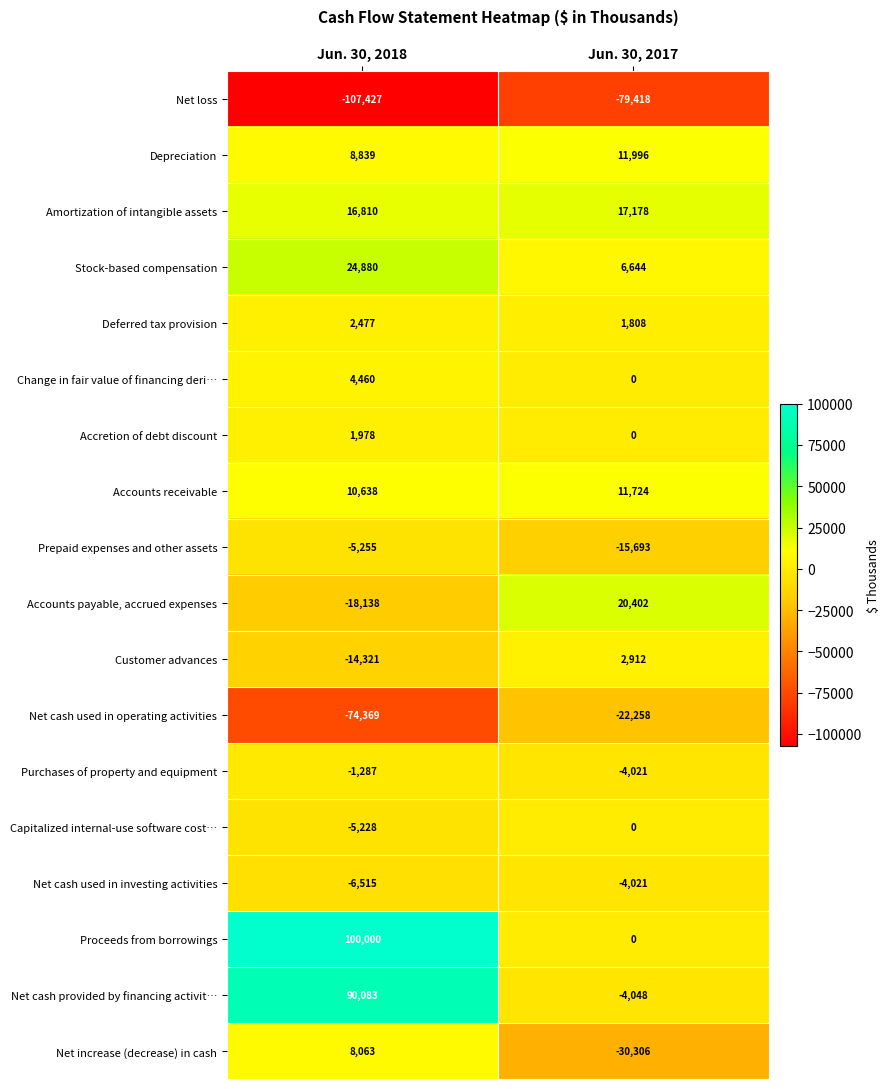

Which label corresponds to the largest value in the chart?

Jun. 30, 2018